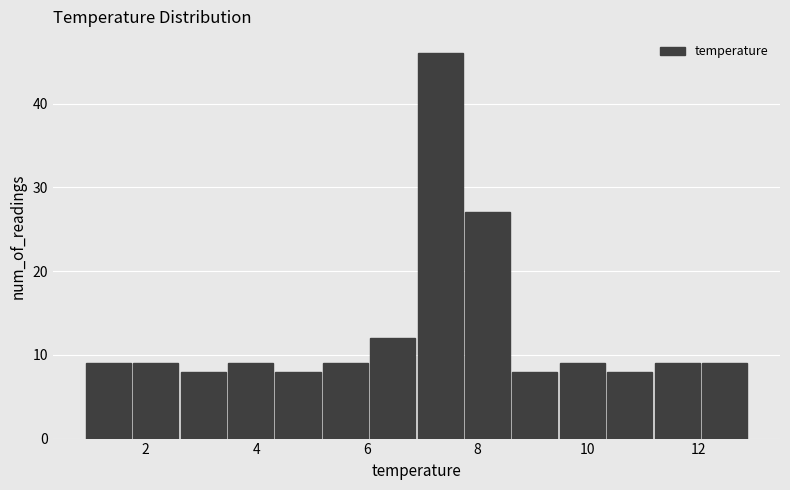

Reading left to right, transcribe this chart: for each bar, give the range it covers on the x-axis and its height. Neither the bar edges nor the heights are printed on the chart, so give them approximately, as read against the axes.

1.0 to 1.8: 9
1.8 to 2.6: 9
2.6 to 3.4: 8
3.4 to 4.4: 9
4.4 to 5.2: 8
5.2 to 6.0: 9
6.0 to 7.0: 12
7.0 to 7.8: 46
7.8 to 8.6: 27
8.6 to 9.4: 8
9.4 to 10.4: 9
10.4 to 11.2: 8
11.2 to 12.0: 9
12.0 to 13.0: 9